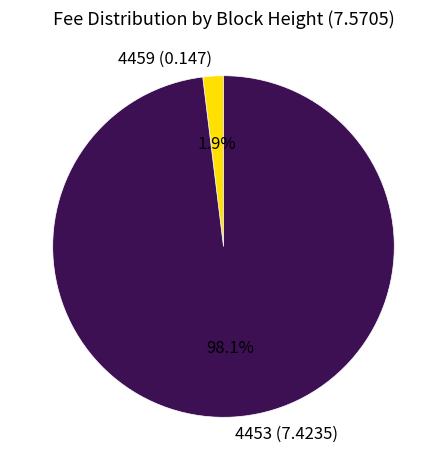

Which slice is the smallest?

4459